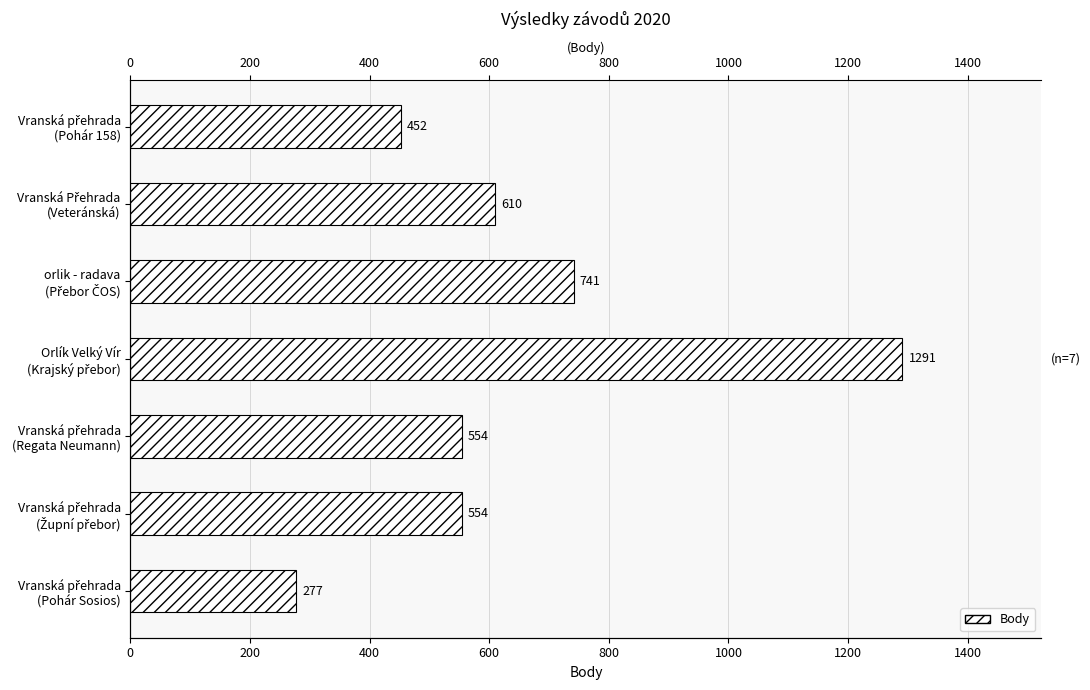

Reading left to right, what are all the values shown in this chart?

452	610	741	1291	554	554	277